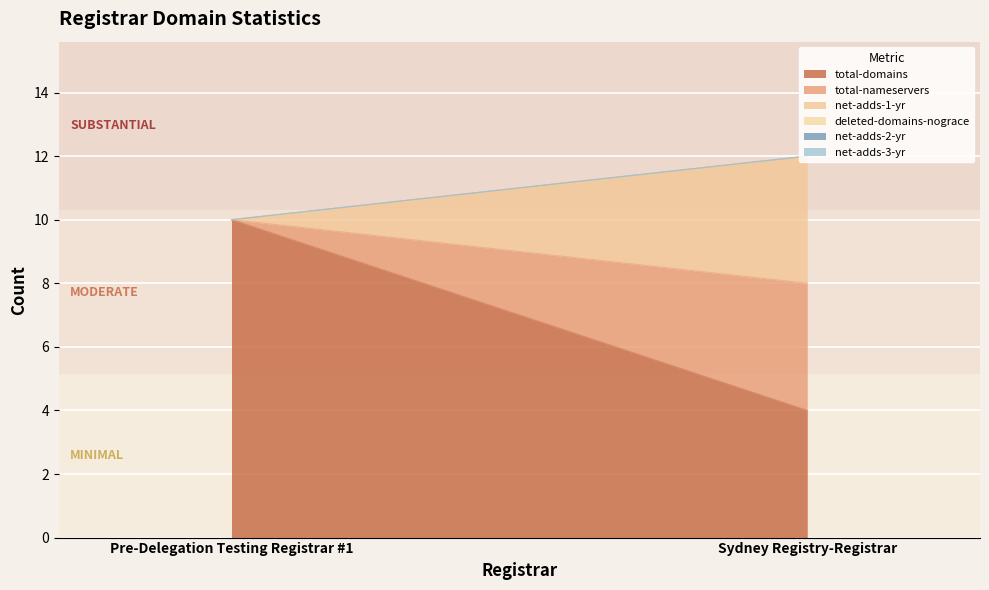

What is the spread (max minus min) of values at Sydney Registry-Registrar?

4